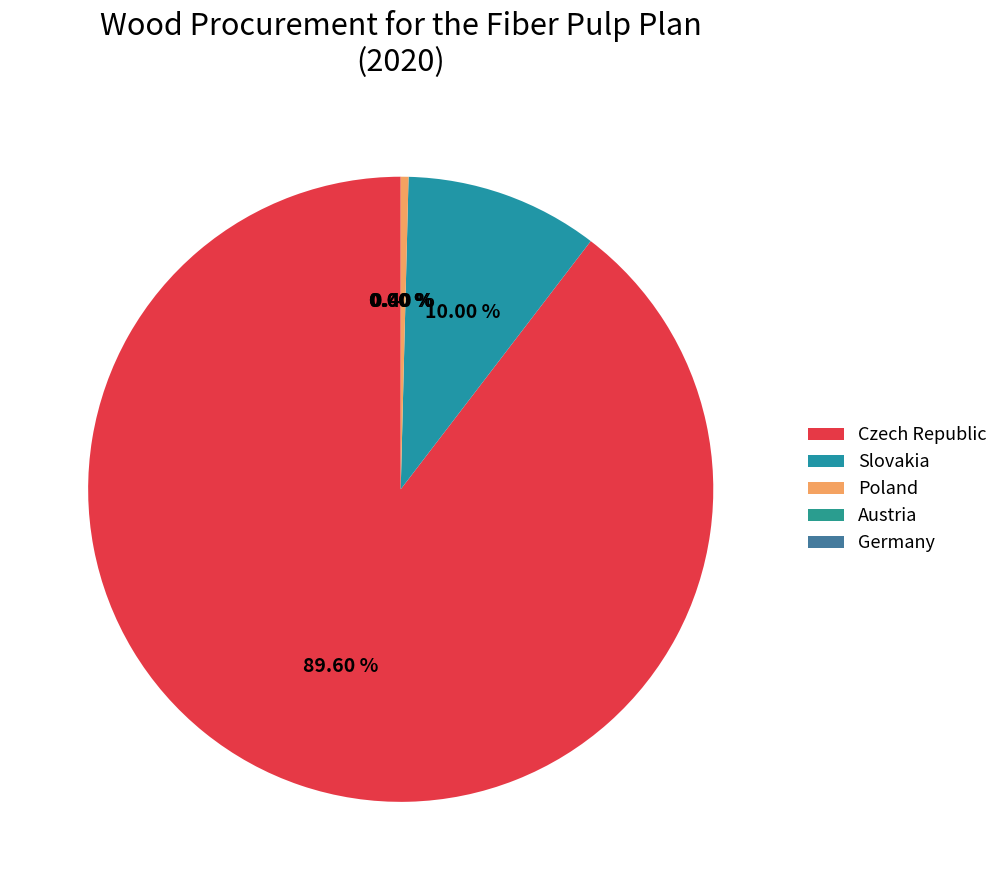

The Czech Republic slice represents 80% of the pie. True or false?

False